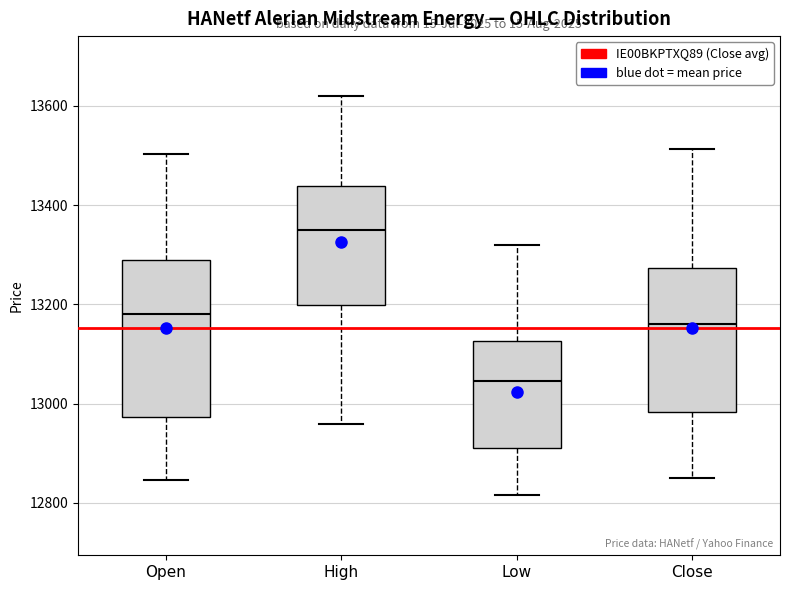

Reading left to right, read every box against the y-axis: the position of its median line, the range the box covers, and the ends of its whiskers. The values are not printed on the chart, so give them approximately, as read against the axis.

Open: median 13180, box 12980 to 13280, whiskers 12840 to 13500
High: median 13340, box 13200 to 13440, whiskers 12960 to 13620
Low: median 13040, box 12920 to 13120, whiskers 12820 to 13320
Close: median 13160, box 12980 to 13280, whiskers 12860 to 13520